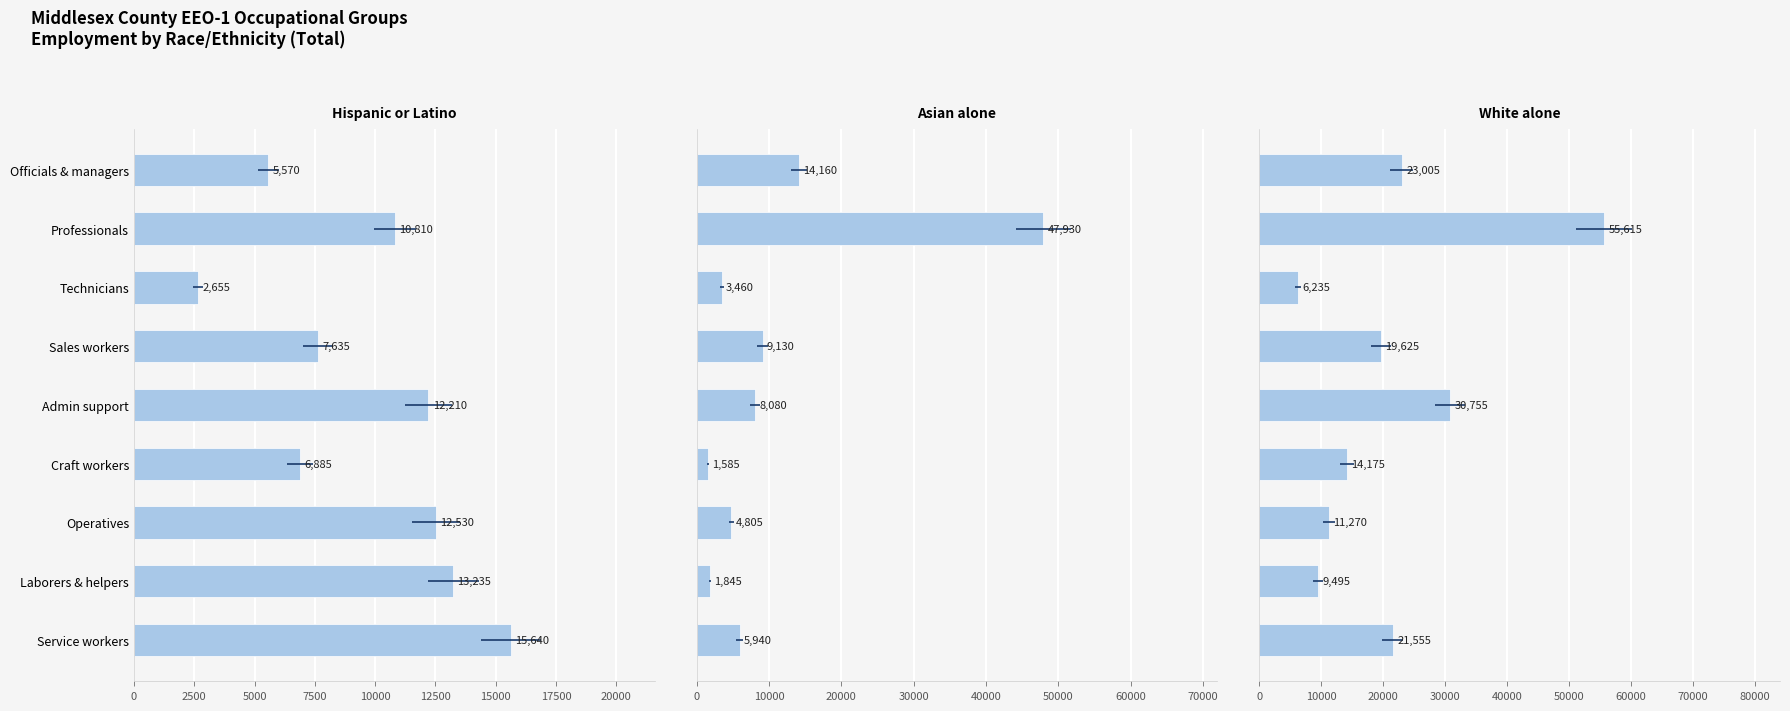

Between Officials & managers and Craft workers, which is larger?

Craft workers